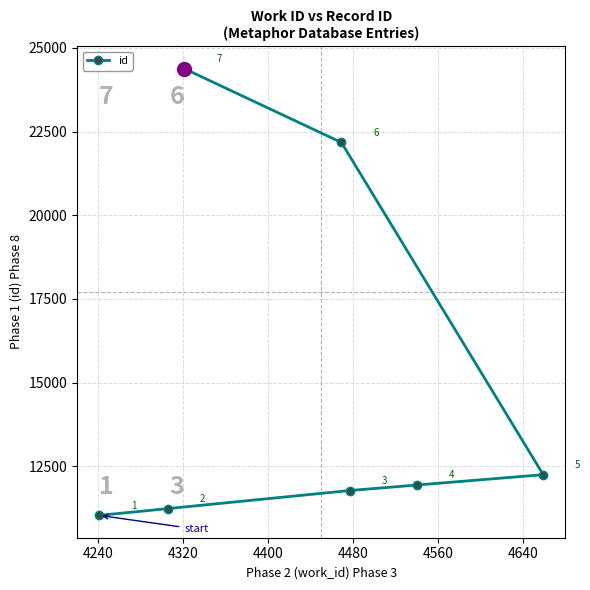

What is the average value?

14970